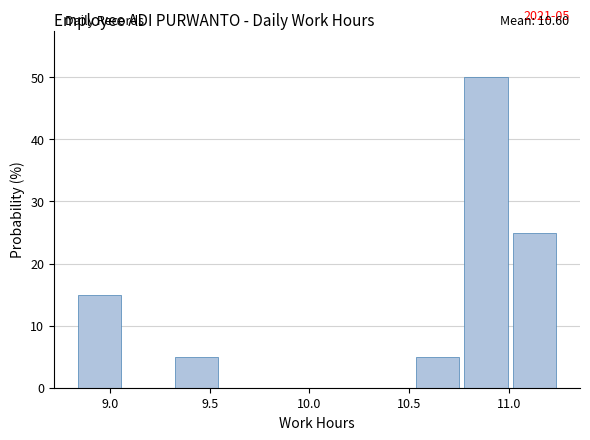

Over which range of the x-axis is the bar tallest?

10.80 to 11.00